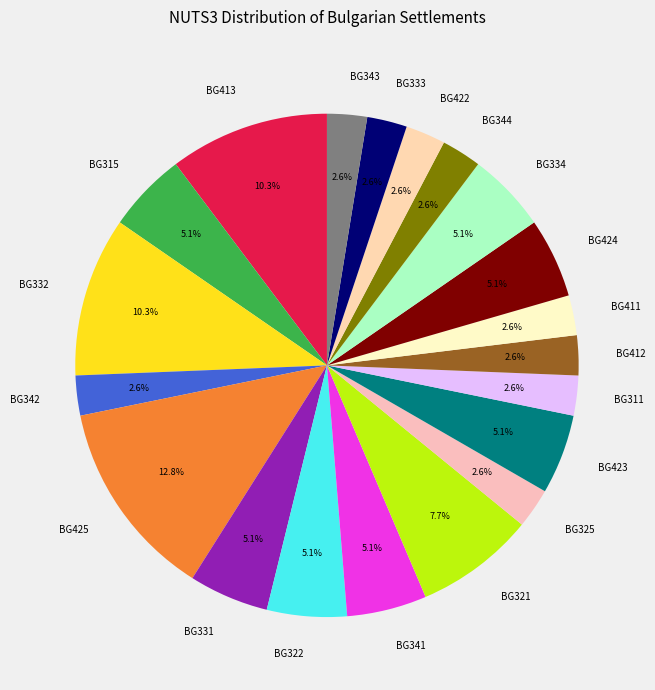

Is BG412 the majority of the pie?

No